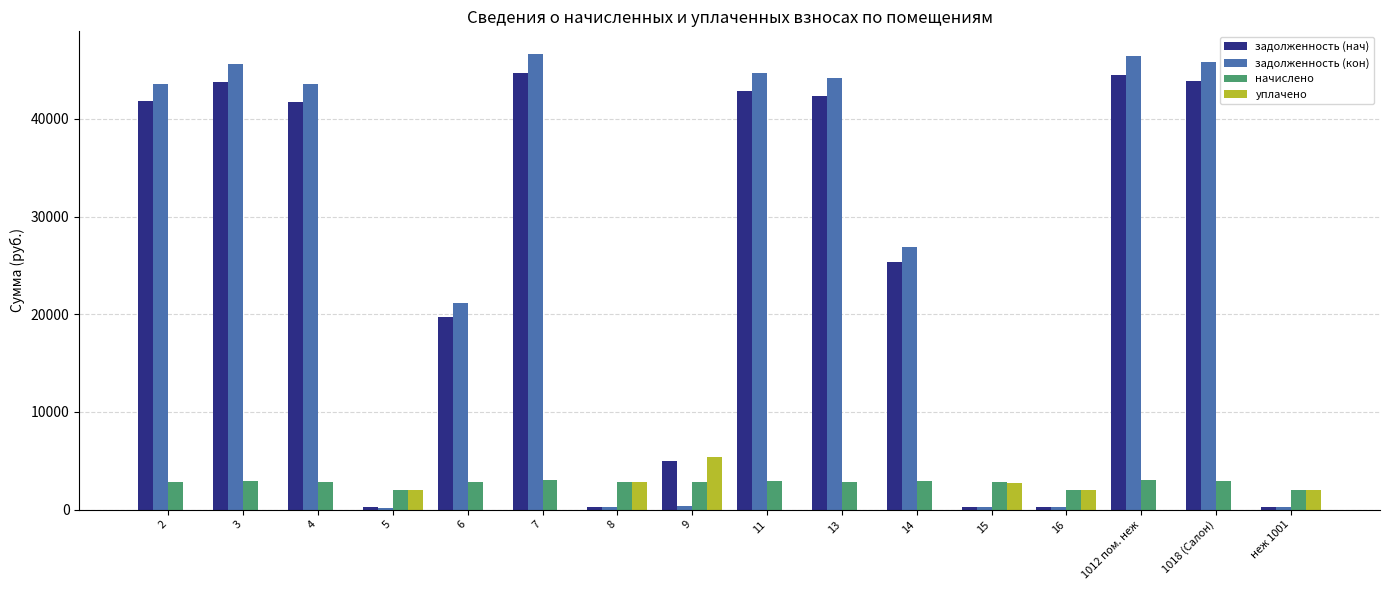

True or false: задолженность (кон) has a value of 46411.5 at 1012 пом. неж.

True